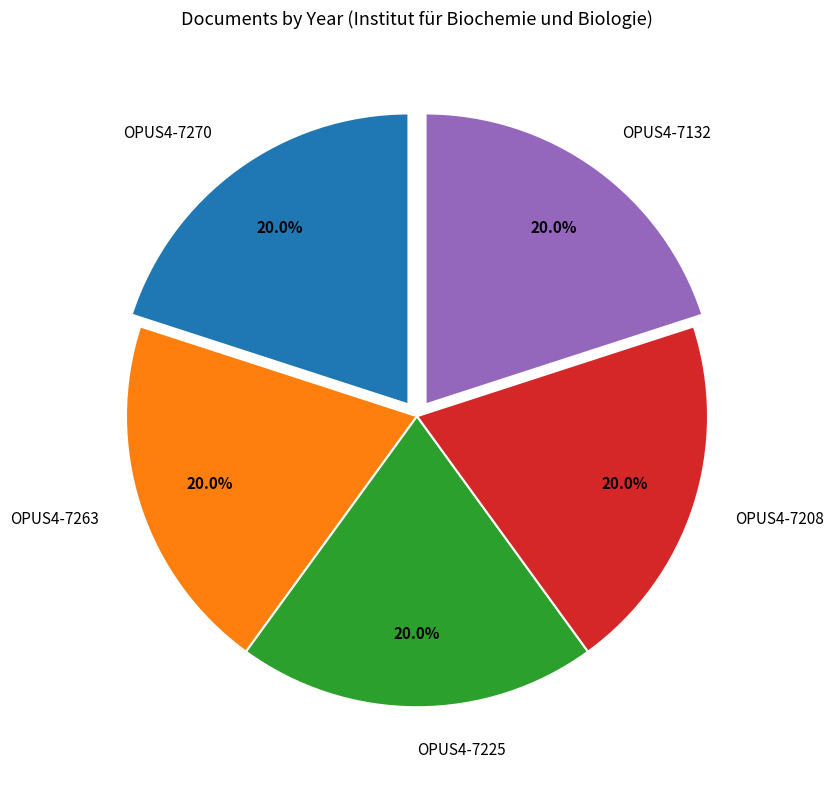

How many segments does this pie chart have?

5